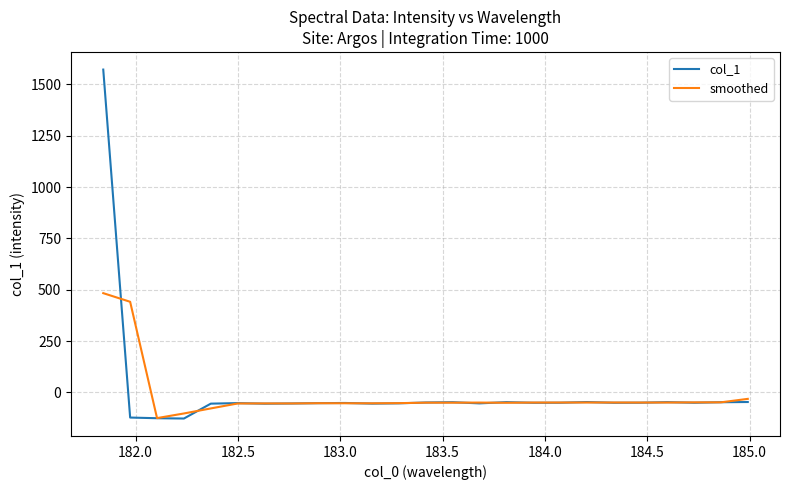

Rank the series by their maximum value, from lowest to highest.

smoothed, col_1